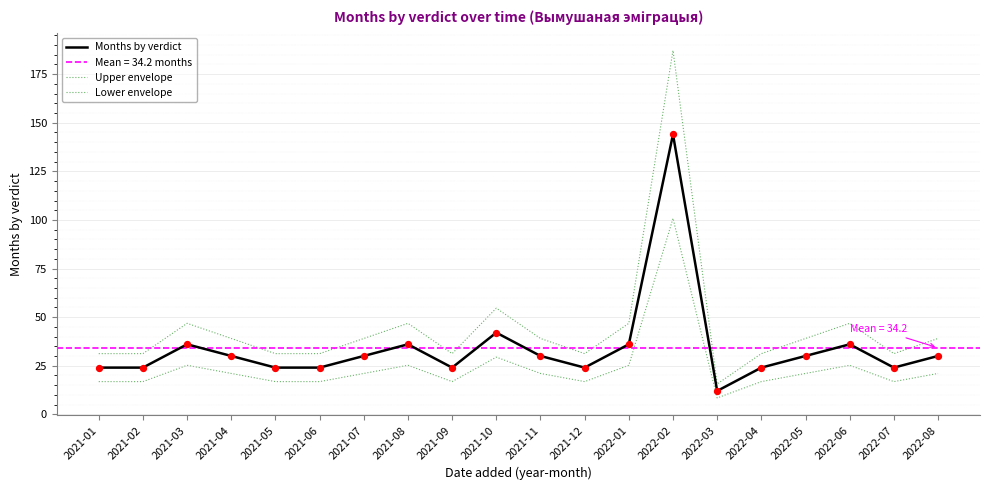

At which category is the sum across all series the highest?

2022-02